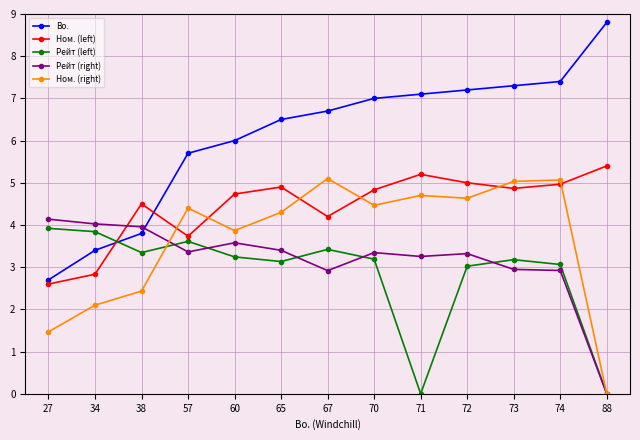

Which category has the highest value in the Bo. series?

88